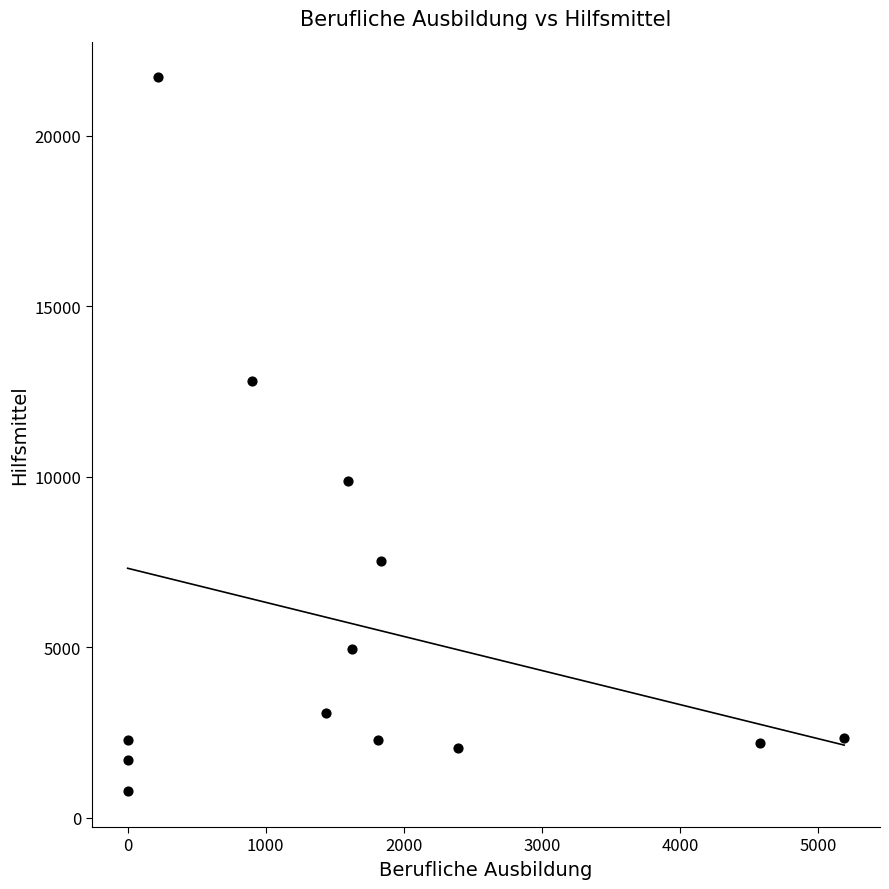

What is the range of Y values (max minus min)?

20939